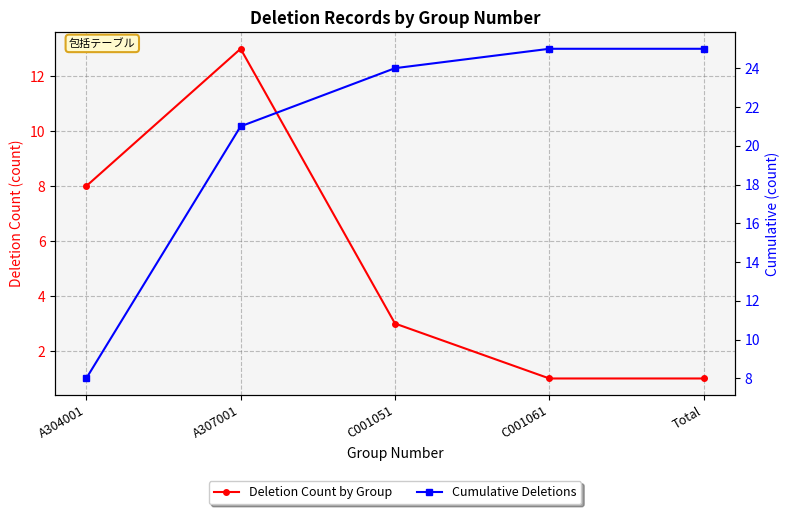

Reading left to right, what are all the values shown in this chart?

Deletion Count by Group: A304001=8	A307001=13	C001051=3	C001061=1	Total=1
Cumulative Deletions: A304001=8	A307001=21	C001051=24	C001061=25	Total=25